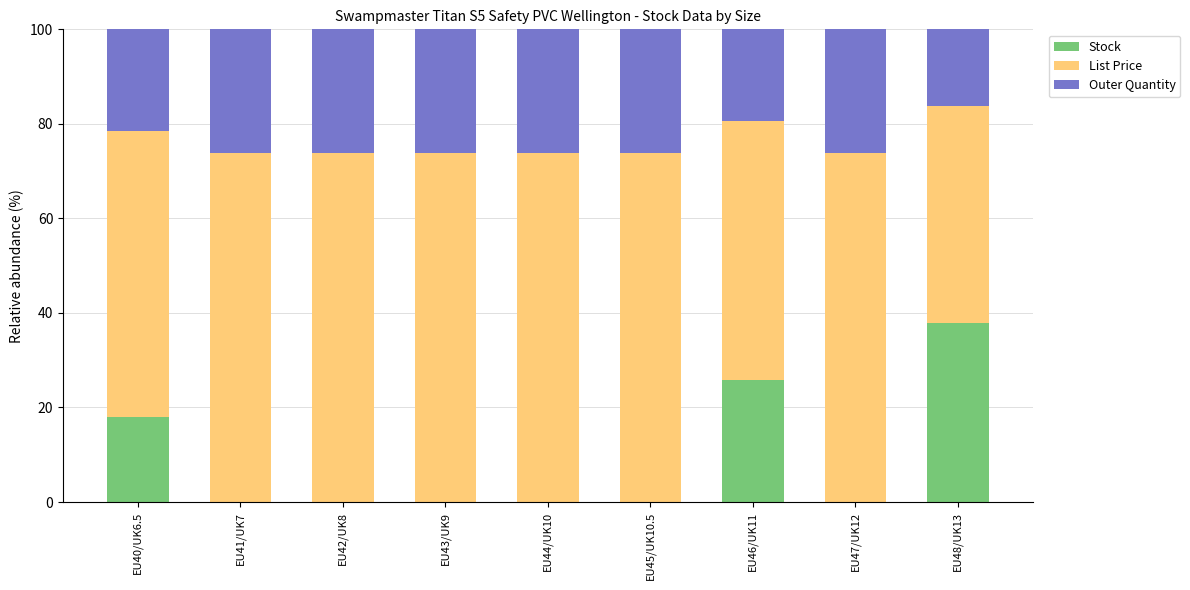

Is it true that Stock equals 20.7 at EU42/UK8?

False